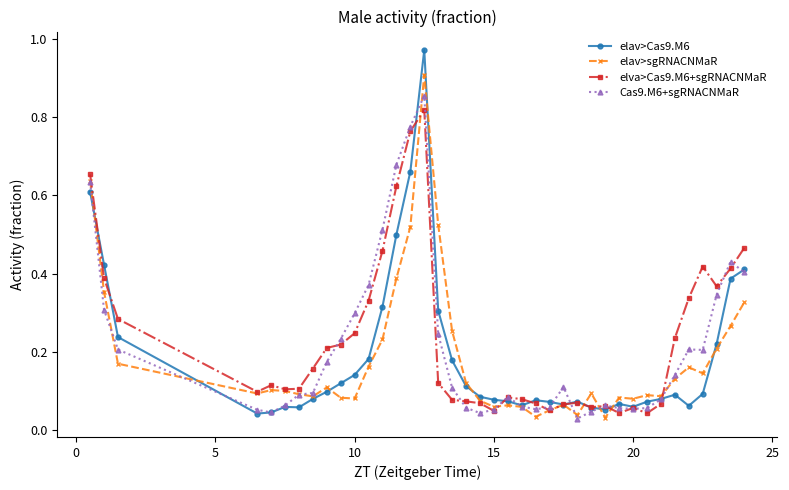

Which series has the largest range (max minus min)?

elav>Cas9.M6